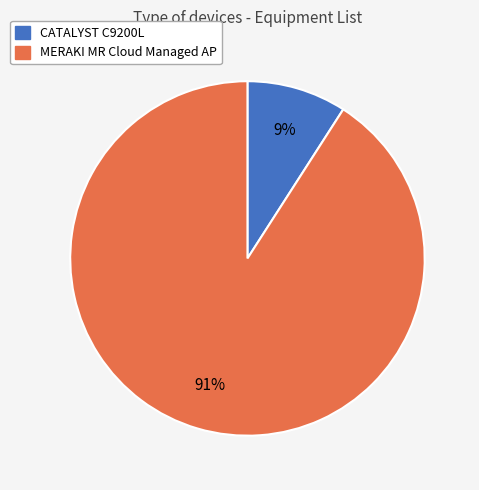

Which has a higher value, CATALYST C9200L or MERAKI MR Cloud Managed AP?

MERAKI MR Cloud Managed AP